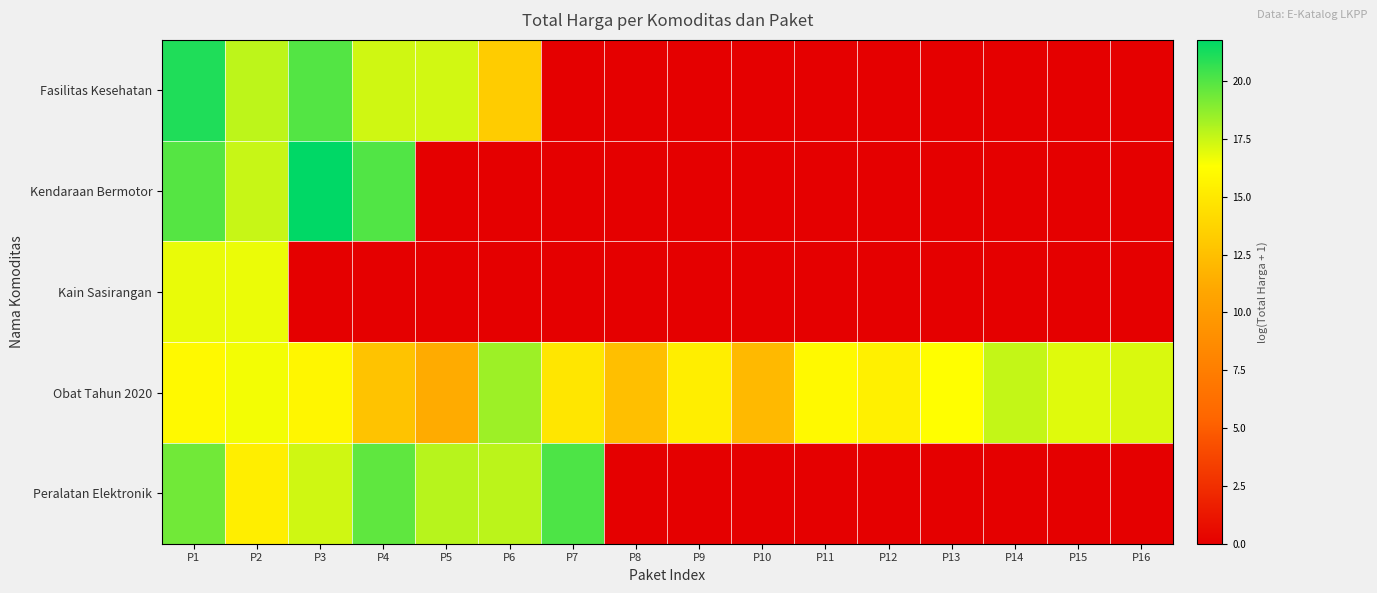

Which has a higher value, P5 or P2?

P2